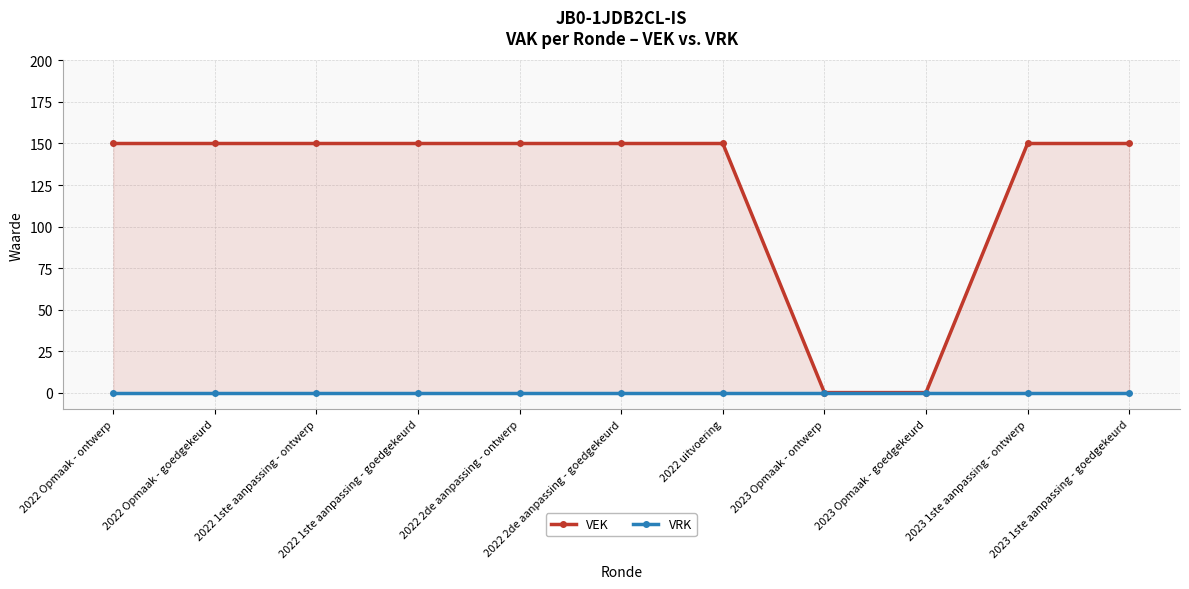

List the series in order of their overall mean, lowest first.

VRK, VEK